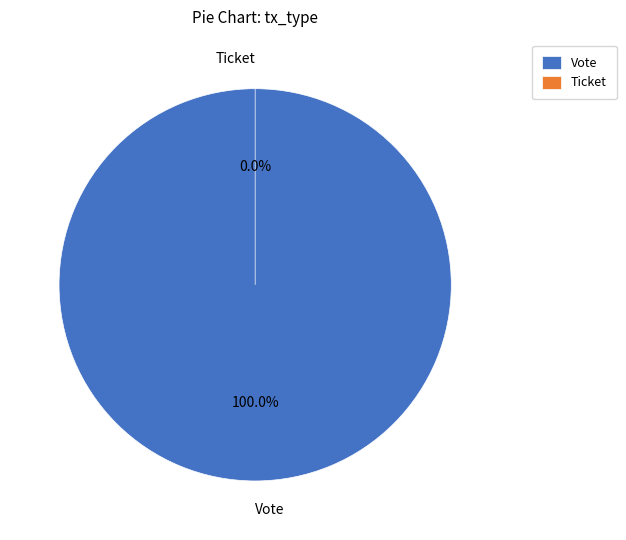

What is the smallest slice in the pie chart?

Ticket